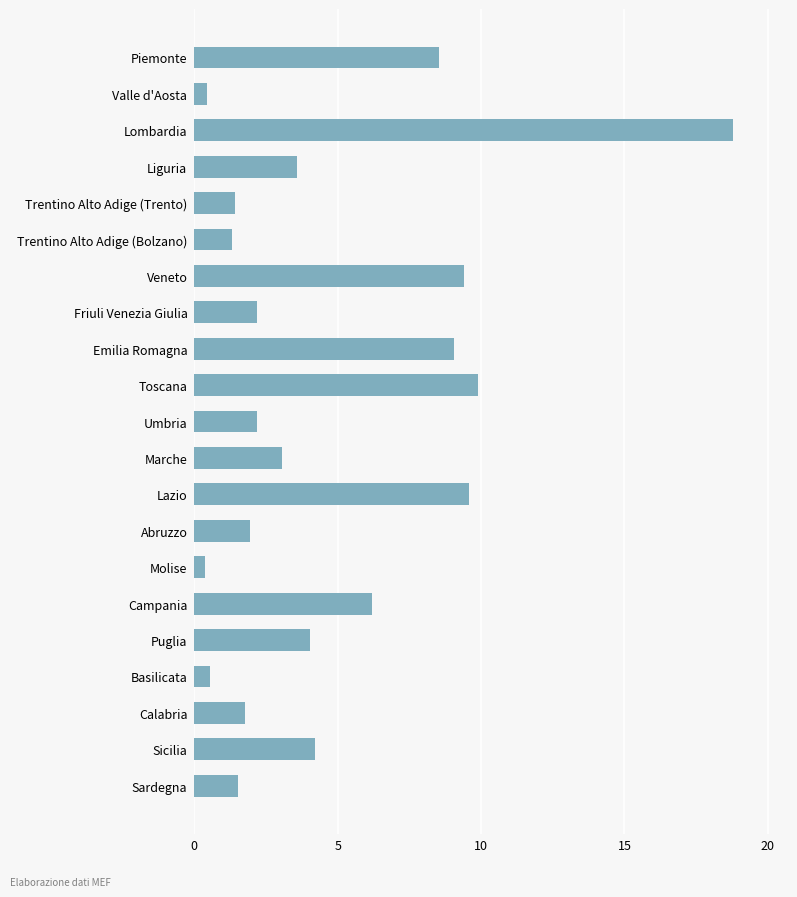

Where is the data nearest to the value 9?

Emilia Romagna